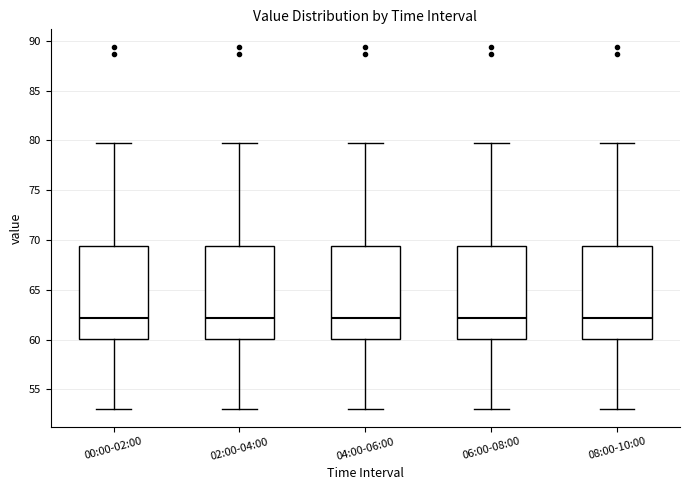

Reading left to right, transcribe this box plot: for each box, give where its median line is, the range the box spans, and where its two whiskers end, as read against the y-axis. The values are not printed on the chart, so give them approximately, as read against the axis.

00:00-02:00: median 62.0, box 60.0 to 69.5, whiskers 53.0 to 80.0
02:00-04:00: median 62.0, box 60.0 to 69.5, whiskers 53.0 to 80.0
04:00-06:00: median 62.0, box 60.0 to 69.5, whiskers 53.0 to 80.0
06:00-08:00: median 62.0, box 60.0 to 69.5, whiskers 53.0 to 80.0
08:00-10:00: median 62.0, box 60.0 to 69.5, whiskers 53.0 to 80.0